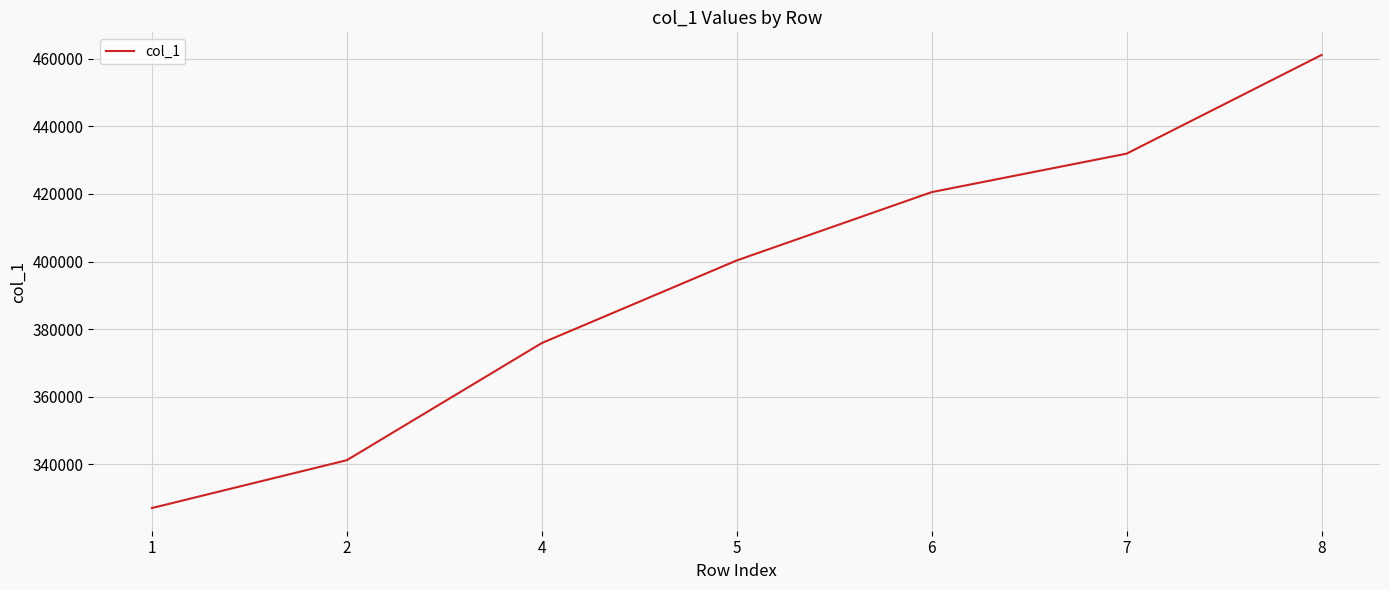

What value does the data have at 6, to the nearest 50?

420550